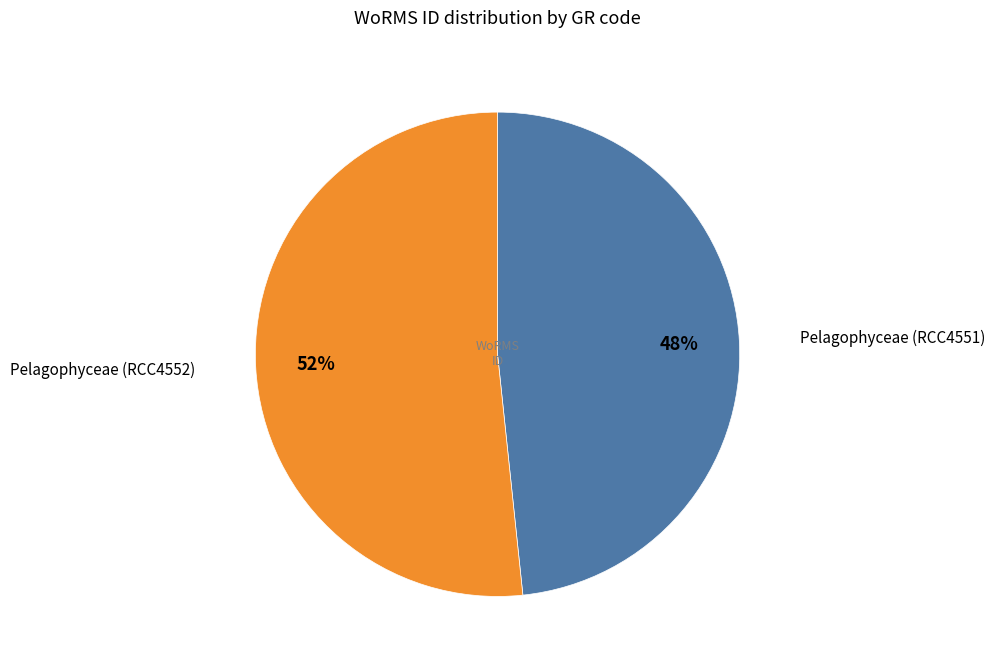

To the nearest percent, what is the average slice percentage?

50%